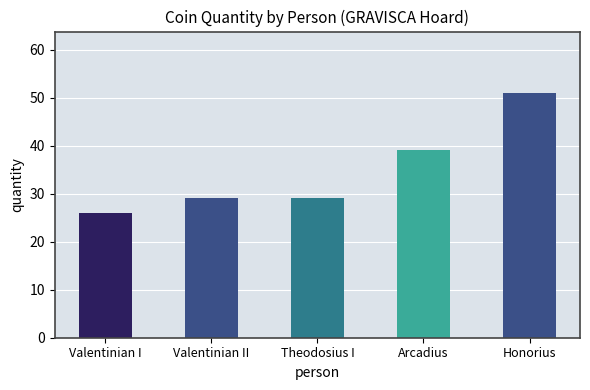

What position from the right is Valentinian II?

4